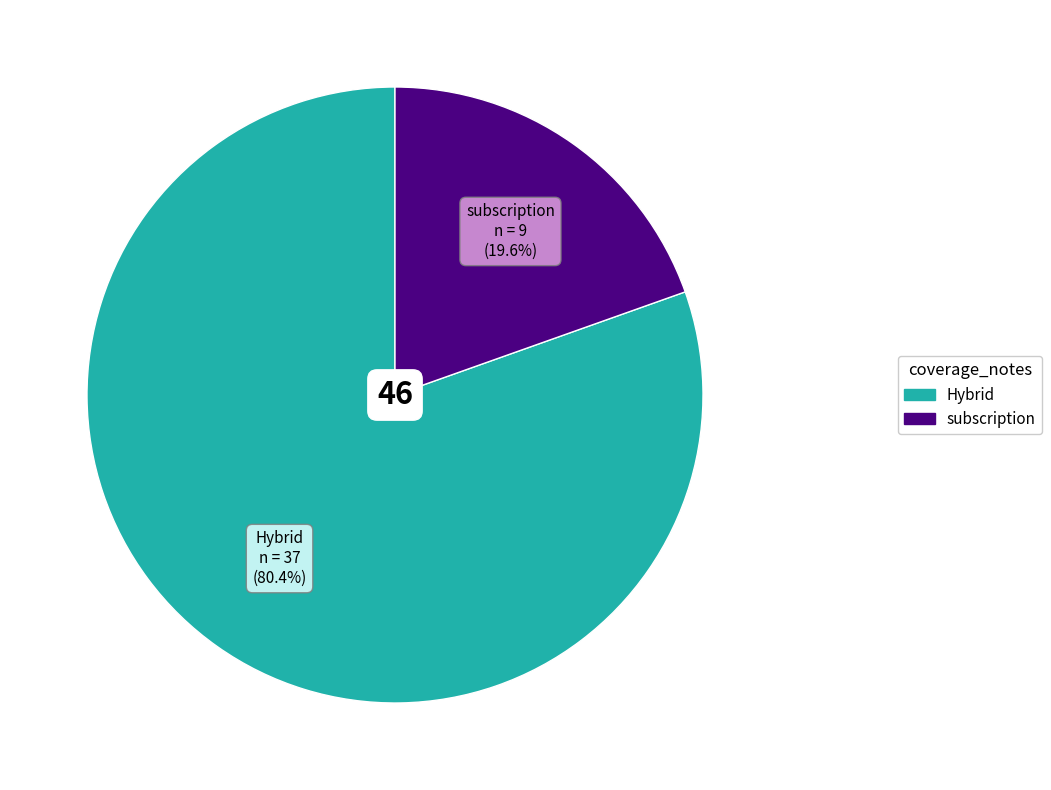

To the nearest percent, what is the average slice percentage?

50%